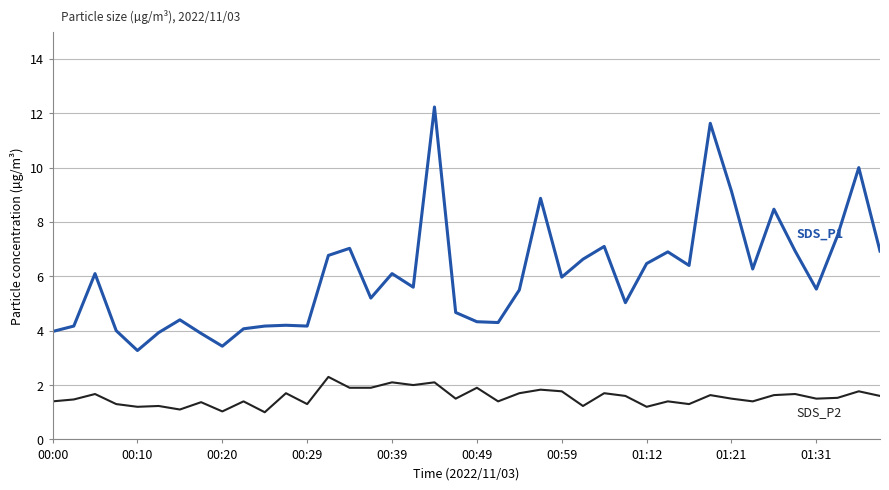

What is the smallest value displayed?

1.0